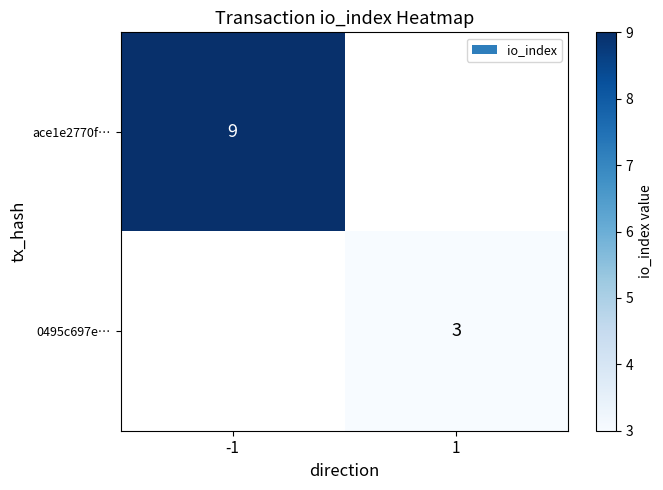

At how many categories does at least one series exceed 3?

1